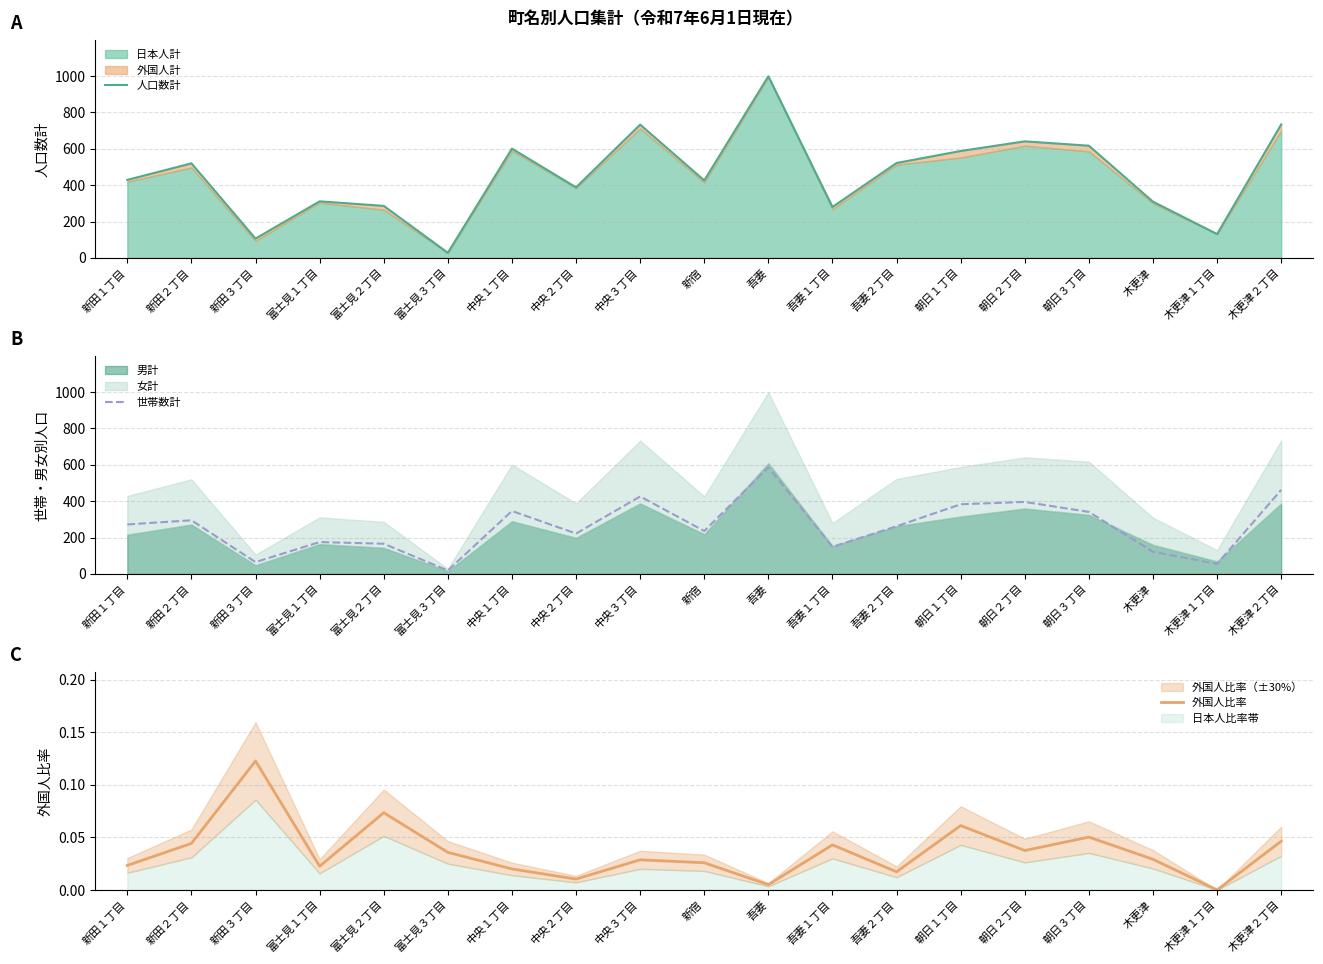

What is the highest value of the 世帯数計 series?

586